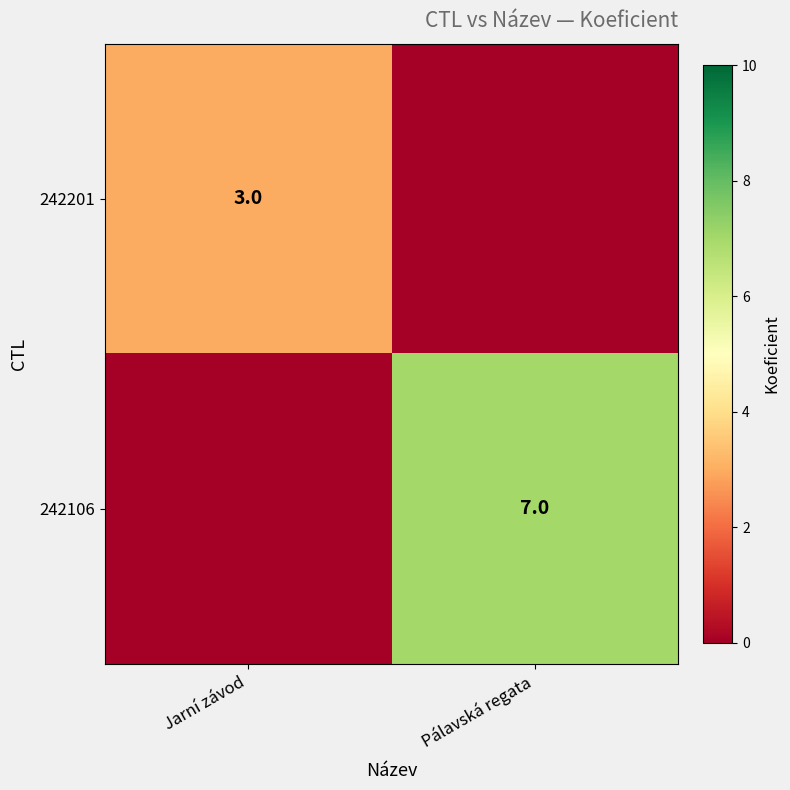

Count the number of data series in this chart.

2